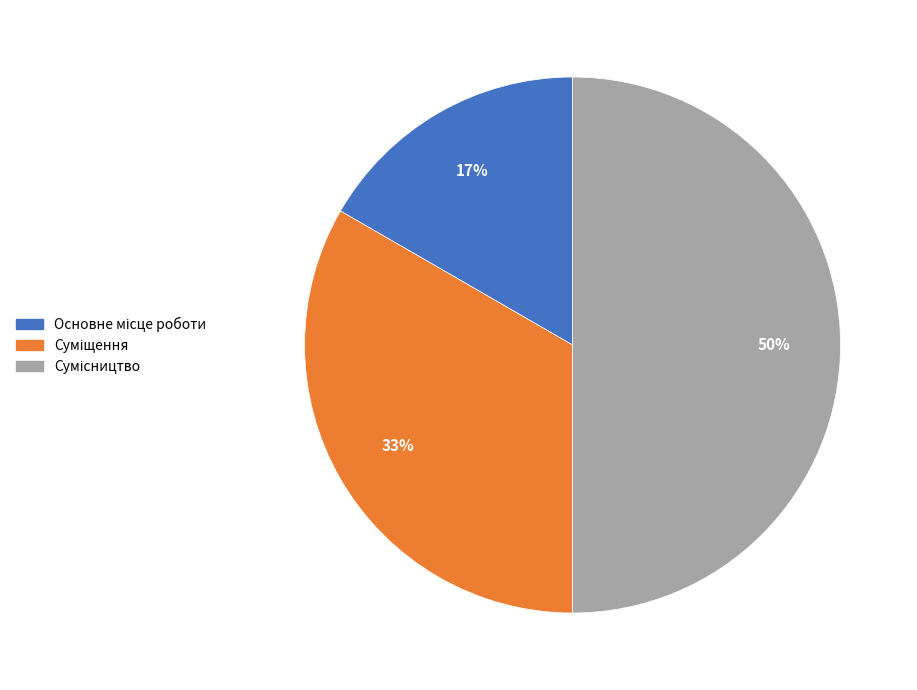

To the nearest percent, what is the difference between the largest and smallest slice percentages?

33%